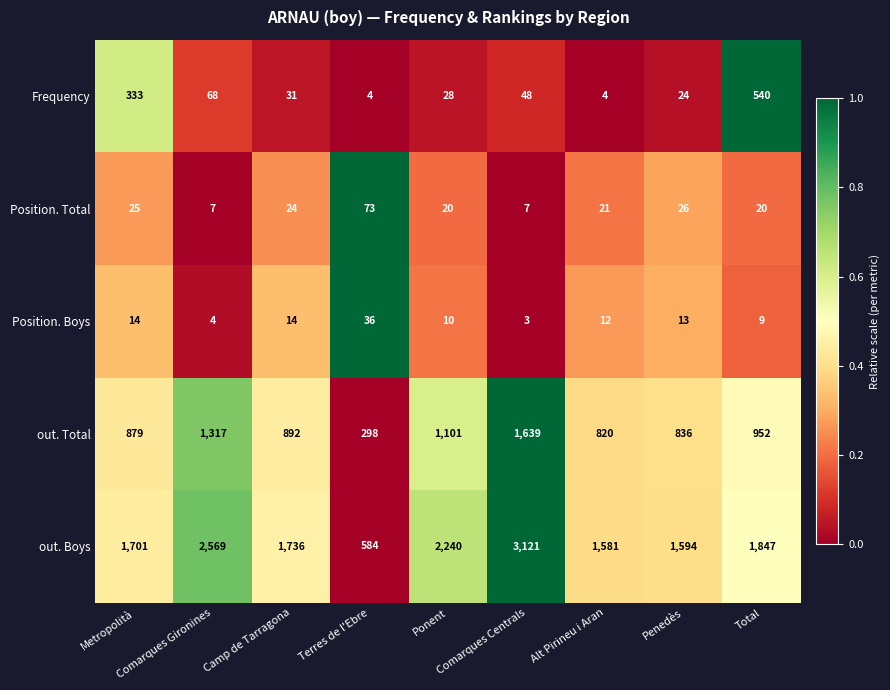

How many data points does each series have?

9